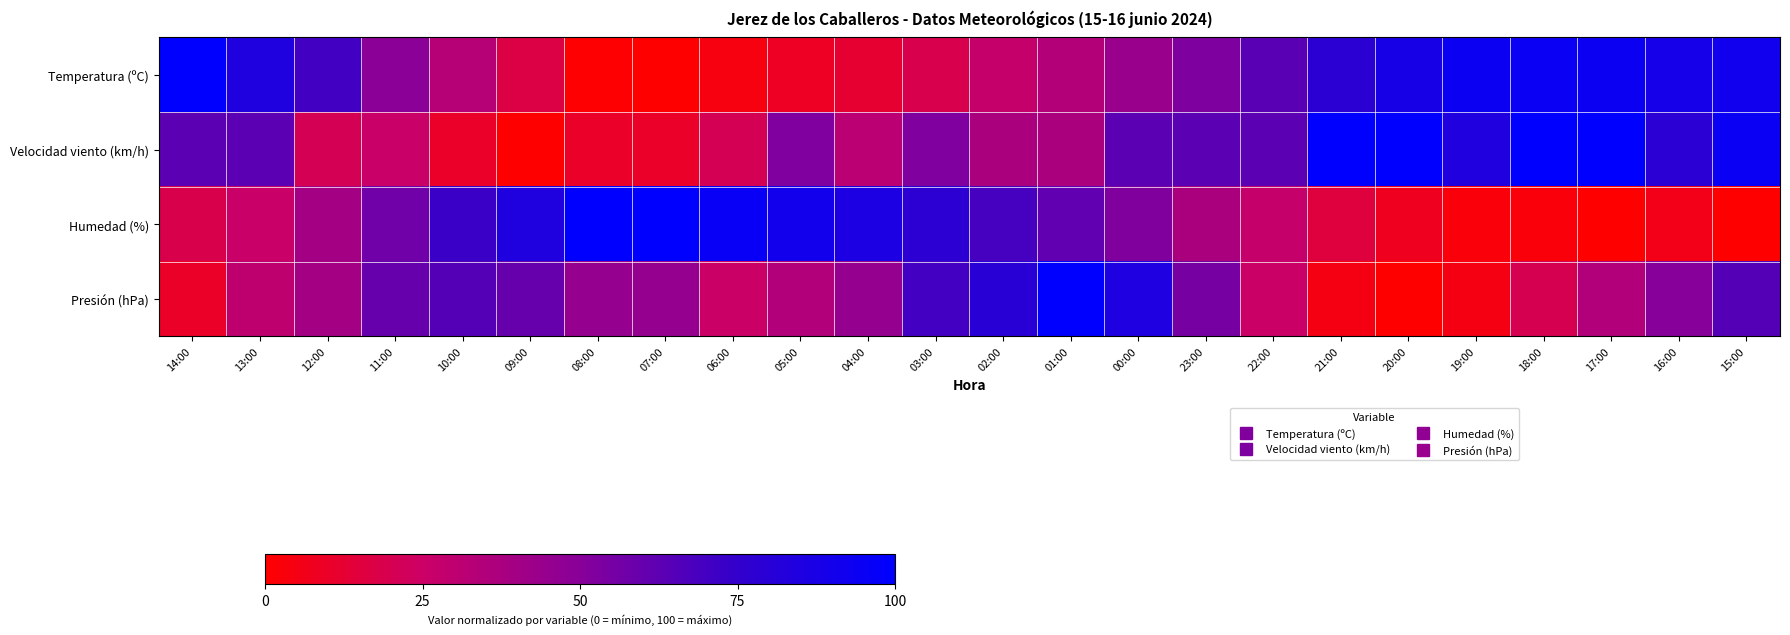

Which has a higher value, 03:00 or 11:00?

11:00